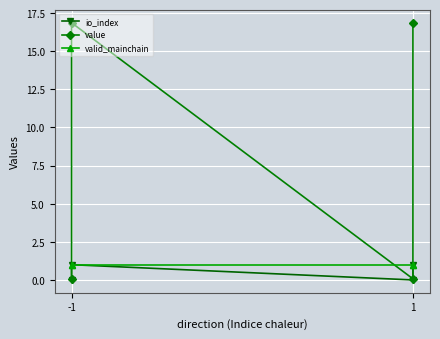

True or false: value has a value of 0.1 at -1.

False